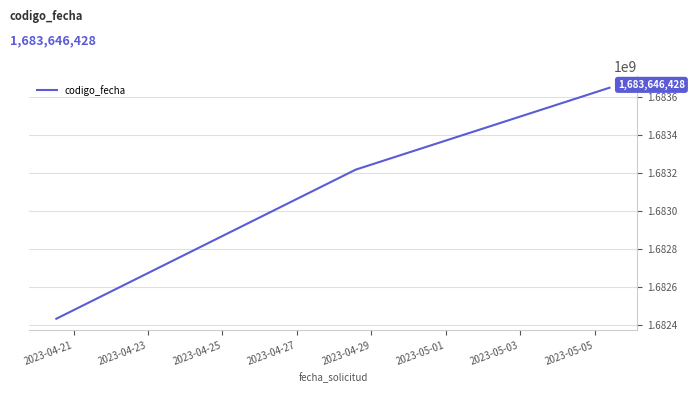

What is the smallest value displayed?

1682434970